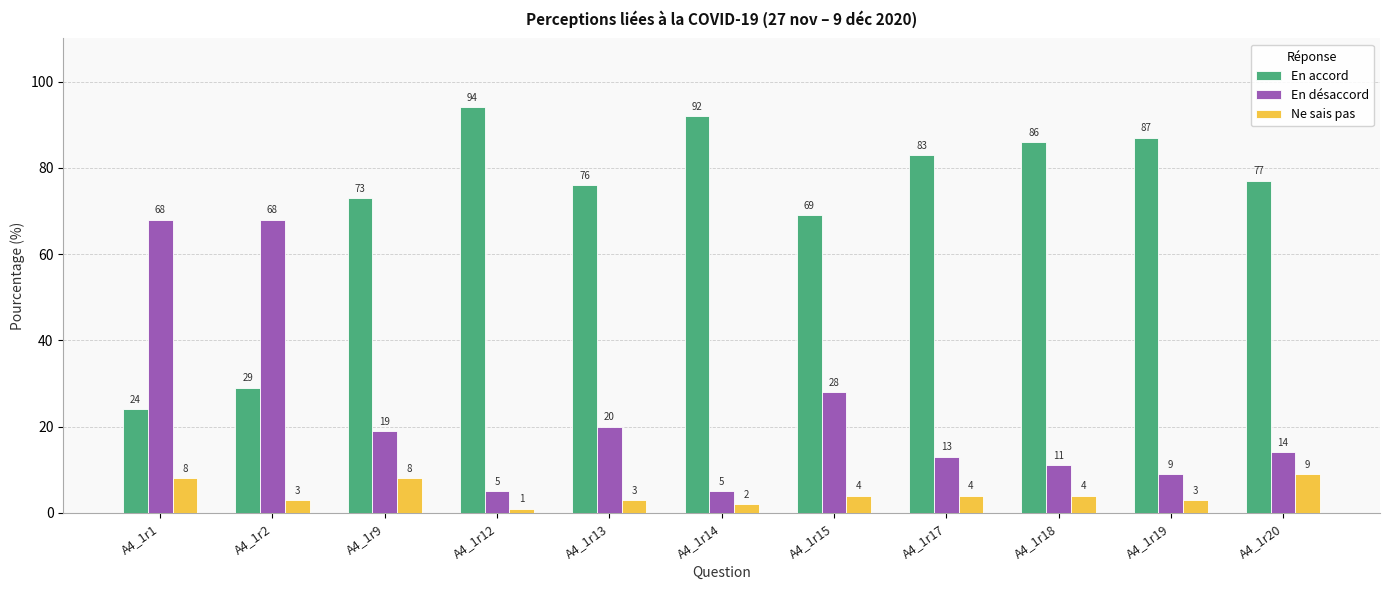

True or false: Ne sais pas has a value of 12 at A4_1r1.

False